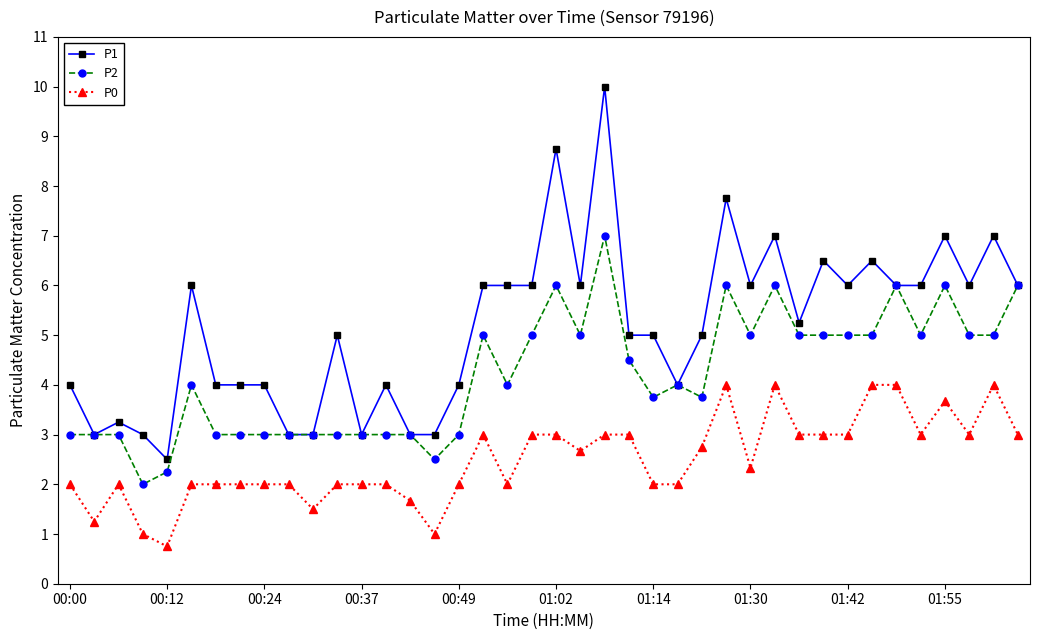

True or false: P2 has more than 2 points higher than both neighbors.

True